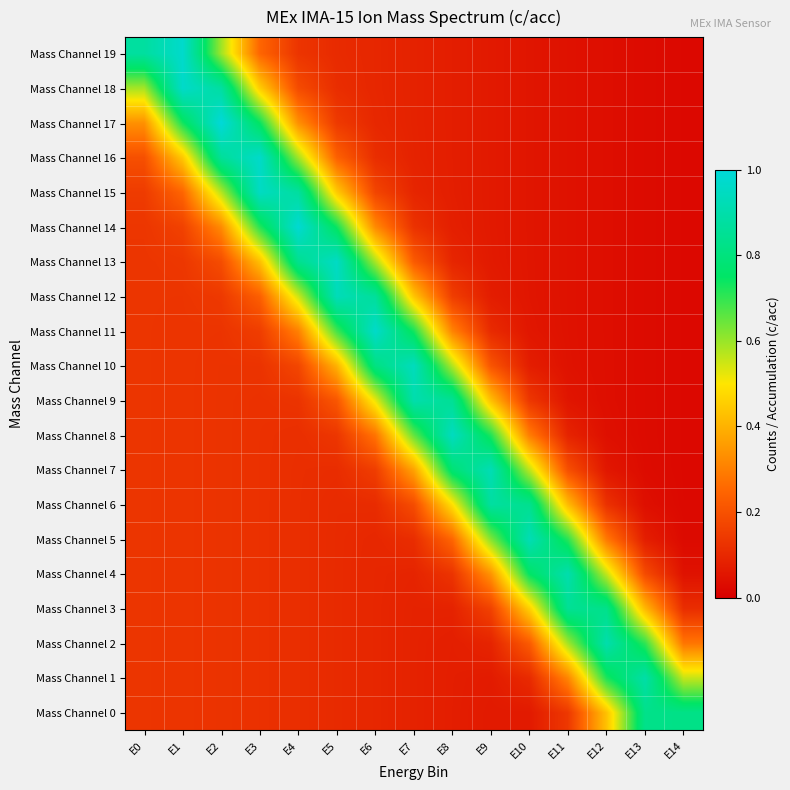

Which label corresponds to the smallest value in the chart?

E14